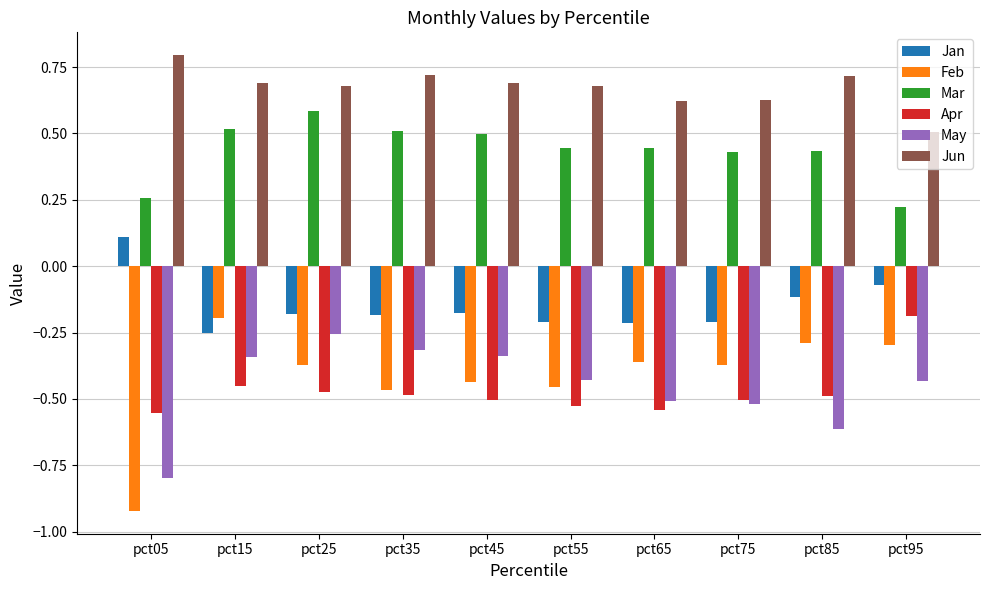

How many distinct data groups are displayed?

6